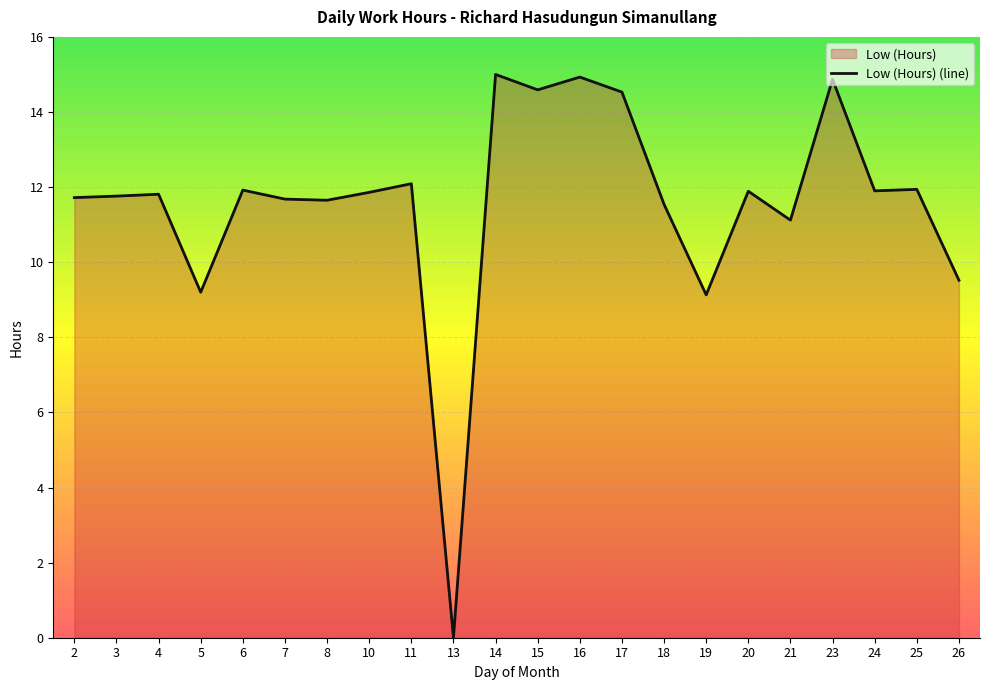

Reading right to left, list all the values displayed in this chart.

26=9.5	25=11.9	24=11.9	23=14.9	21=11.1	20=11.9	19=9.1	18=11.5	17=14.5	16=14.9	15=14.6	14=15.0	13=0.0	11=12.1	10=11.9	8=11.7	7=11.7	6=11.9	5=9.2	4=11.8	3=11.8	2=11.7